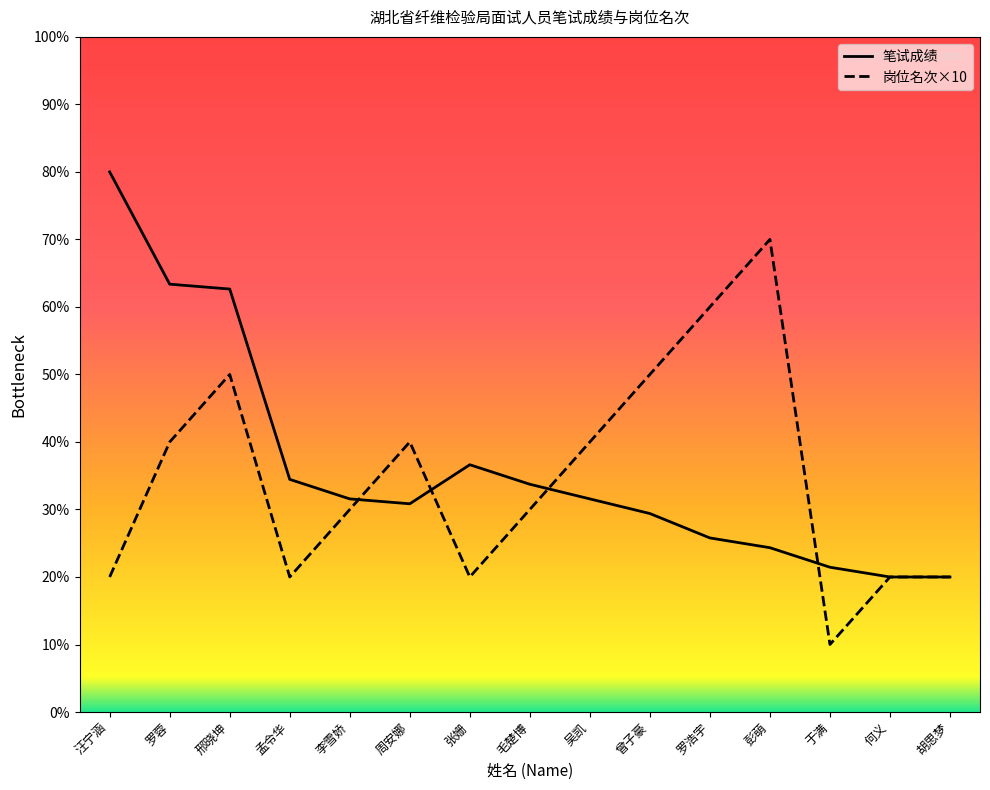

Which series has the largest range (max minus min)?

笔试成绩